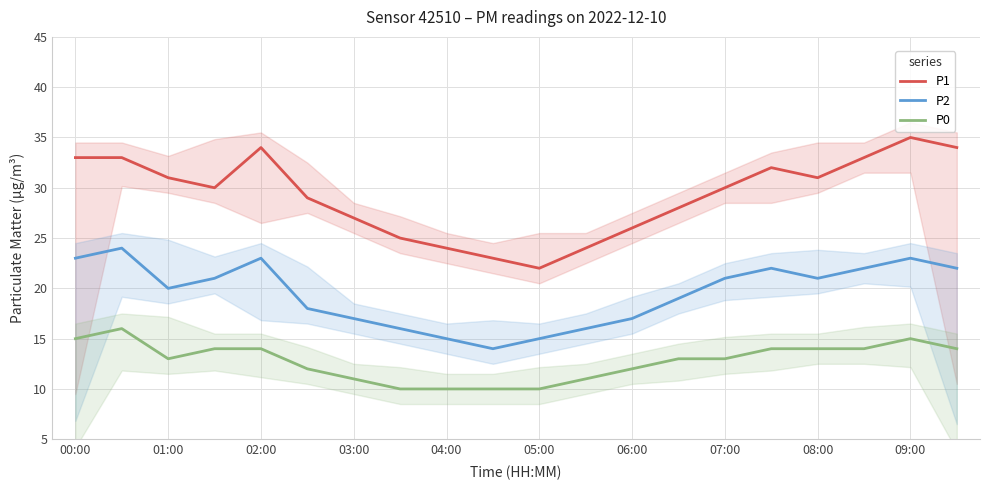

What is the greatest value displayed?

35